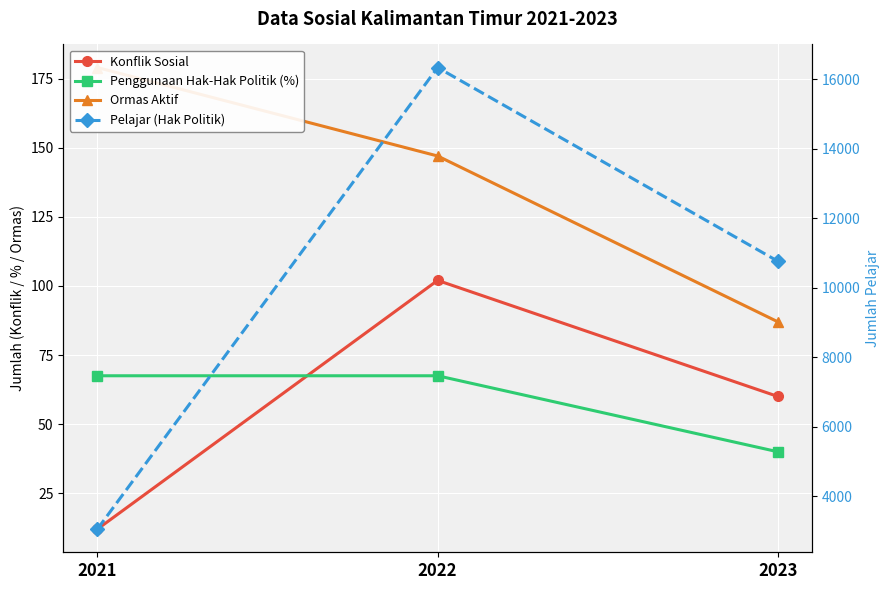

What is the value of the Penggunaan Hak-Hak Politik (%) point at the 2nd from the left?

67.5